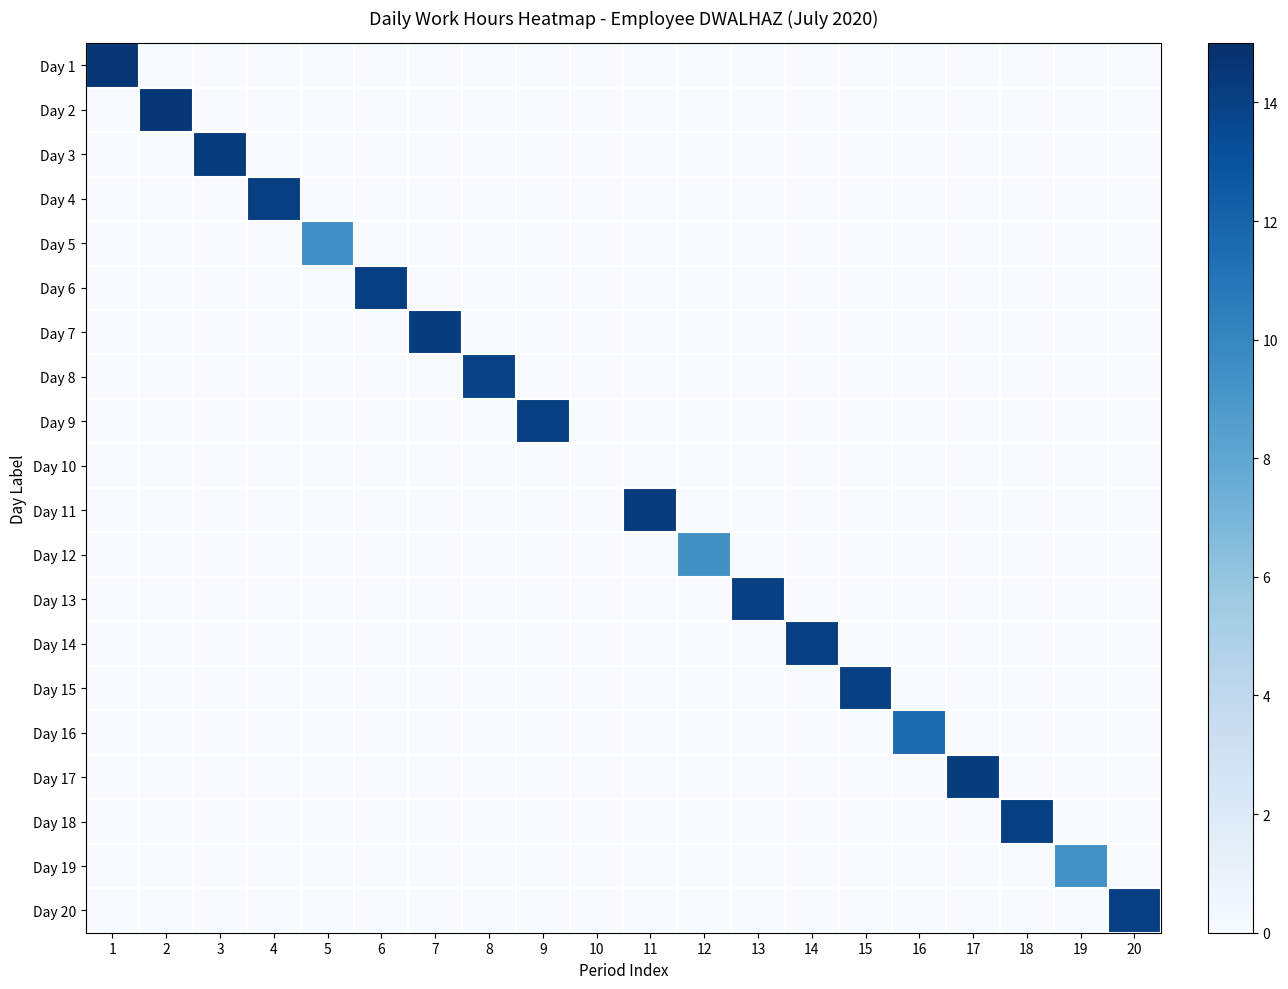

Between 8 and 19, which is larger?

8